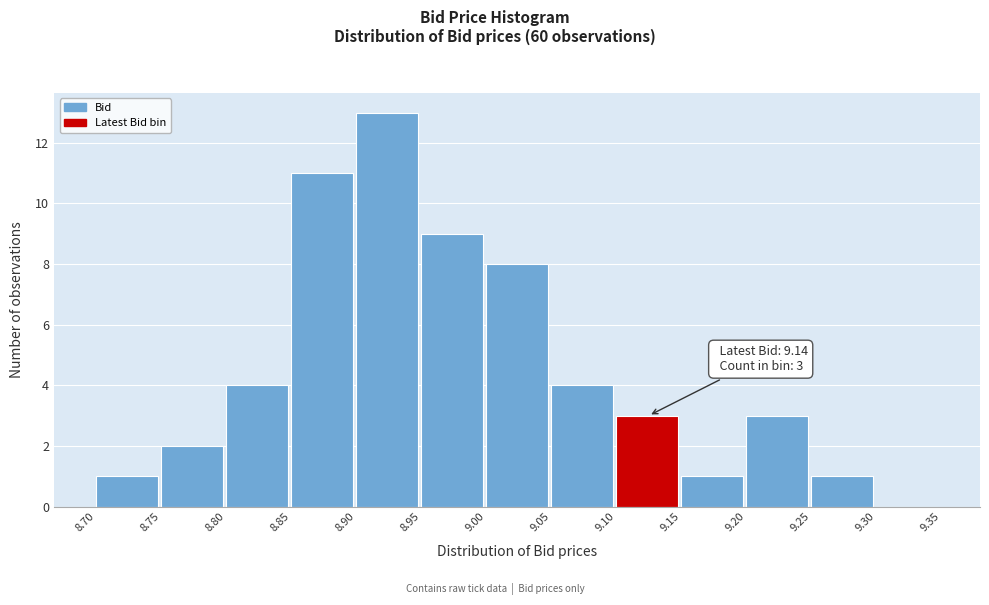

Which range on the x-axis has the tallest bar?

8.90 to 8.95